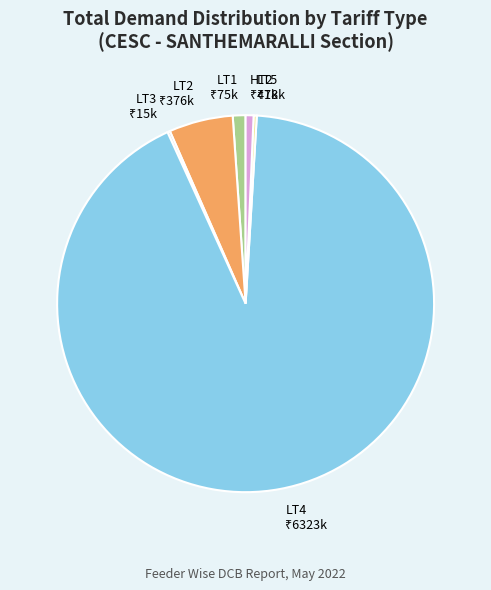

What is the largest slice in the pie chart?

LT4